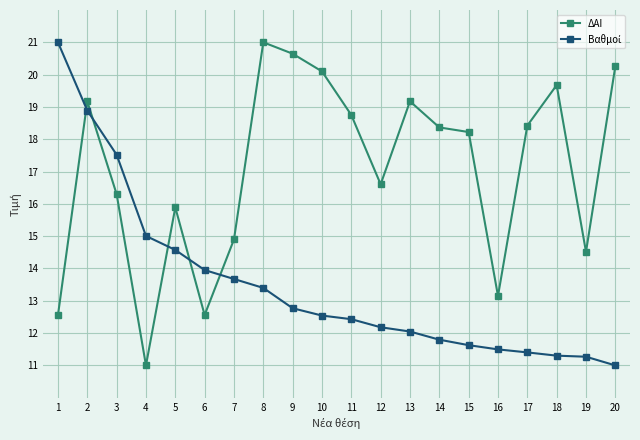

What value does the ΔΑΙ series have at 11?

18.7